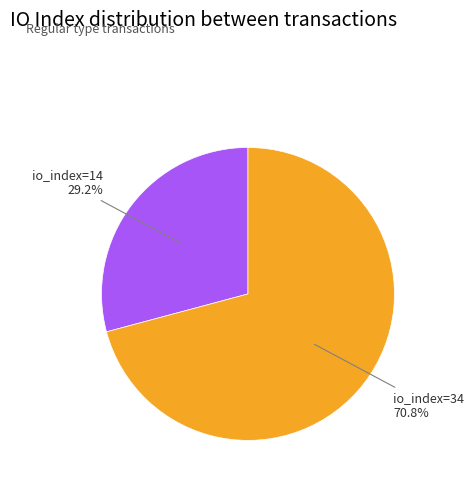

Is it true that io_index=14 is 29% of the pie?

True